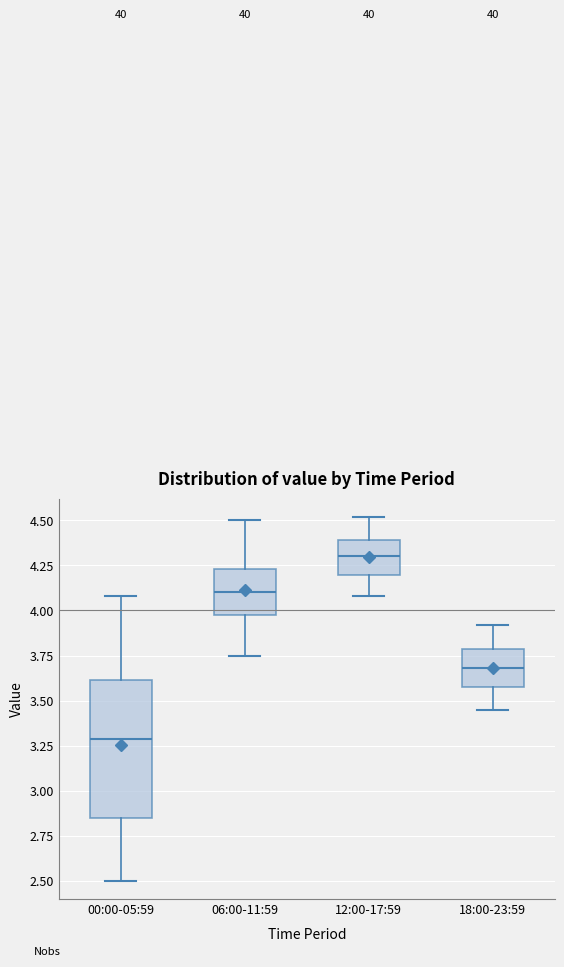

Where does the upper whisker of the box for 00:00-05:59 end on the y-axis? The values are not printed on the chart, so give them approximately, as read against the axis.

4.10